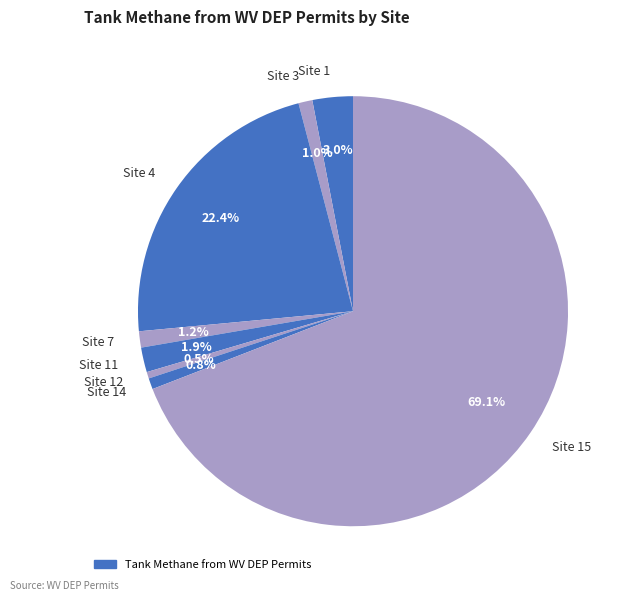

What is the largest slice in the pie chart?

Site 15